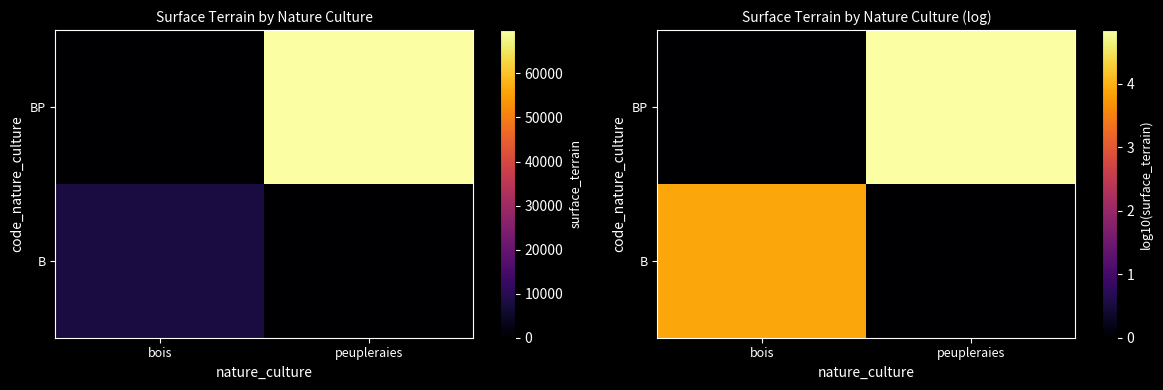

How many BP values are between 0 and 4?

1